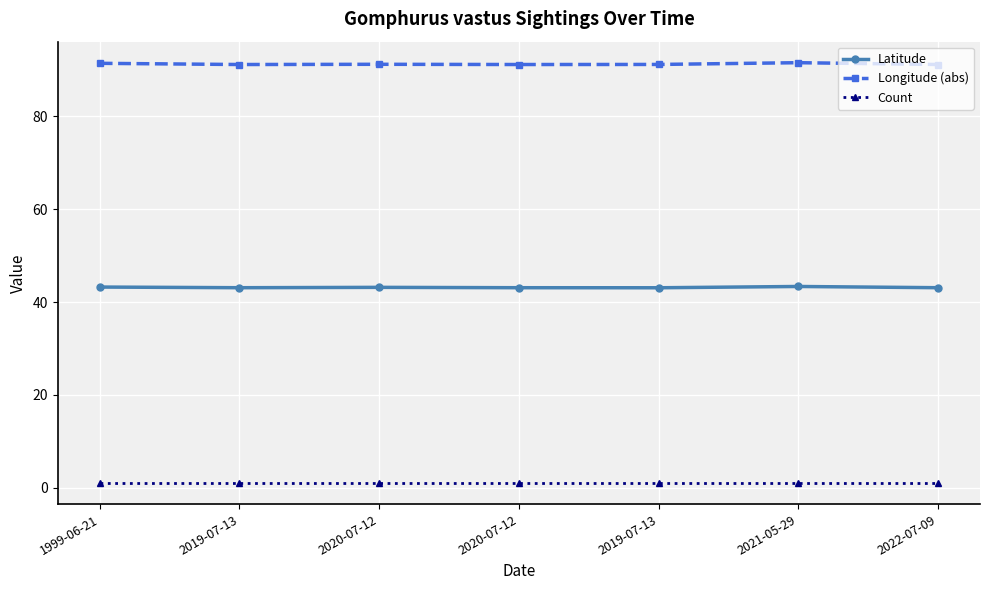

What is the total value across all series at 2020-07-12?

135.4